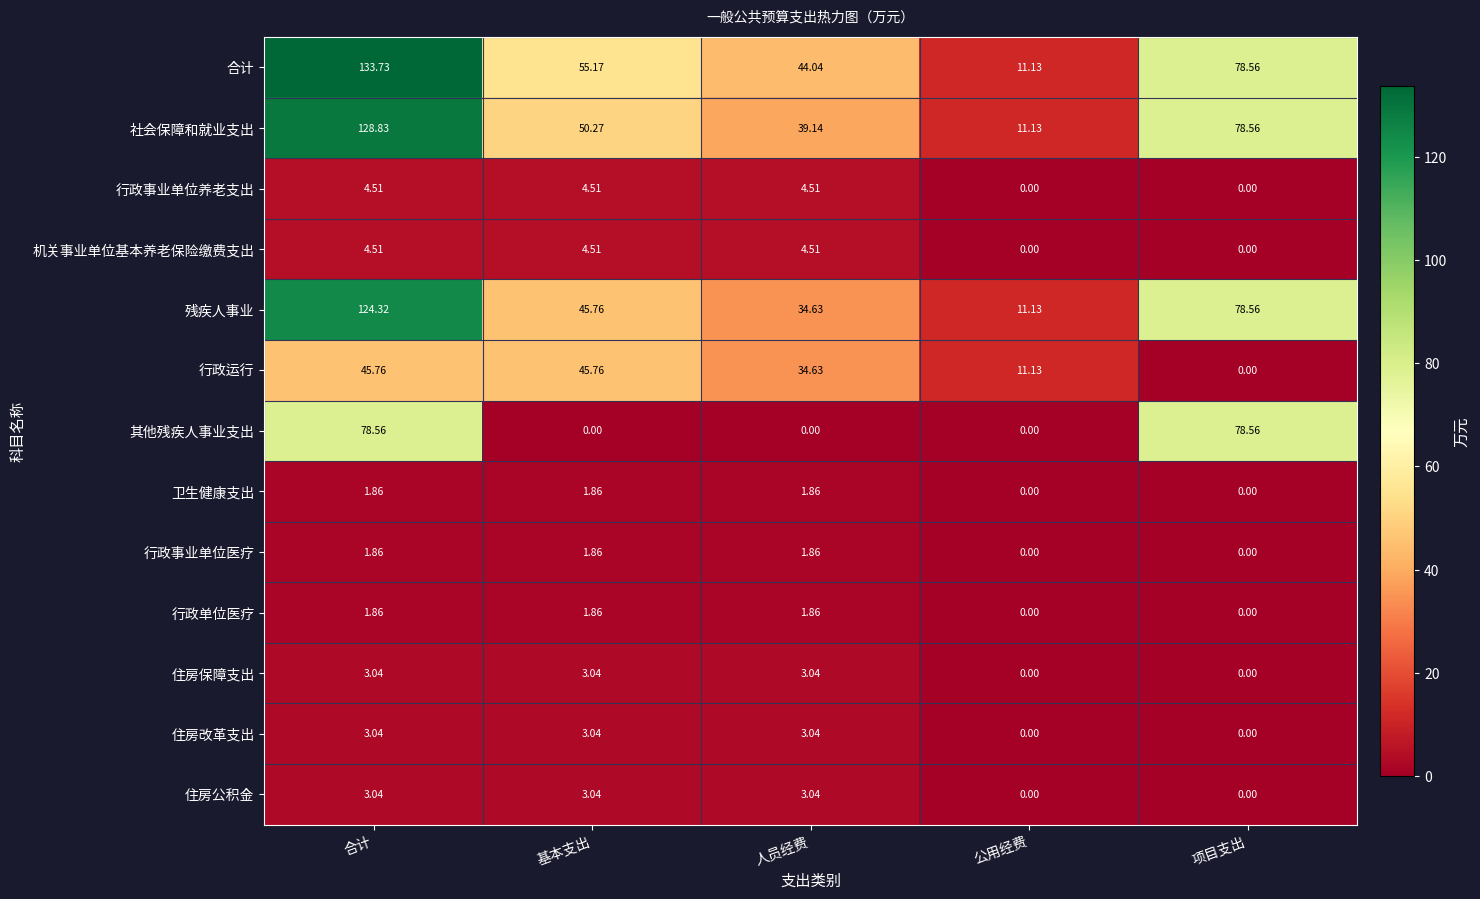

At which label does 残疾人事业 reach its peak?

合计